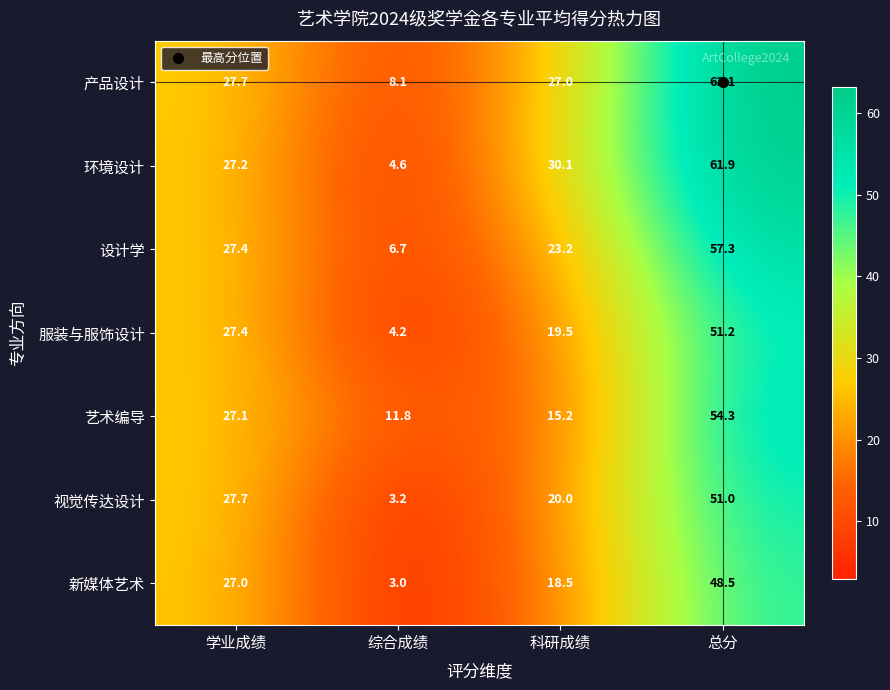

What is the difference between the second highest and second lowest values in the 艺术编导 series?

11.9